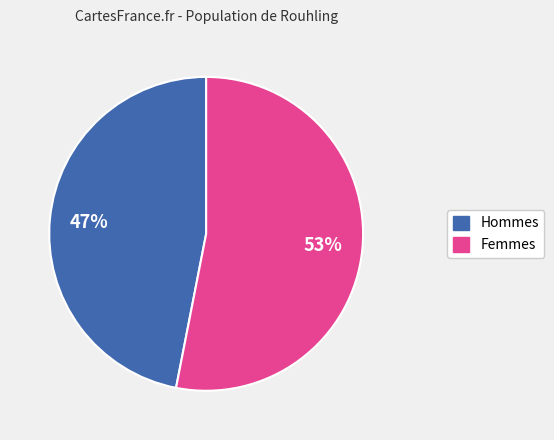

To the nearest percent, what is the average slice percentage?

50%